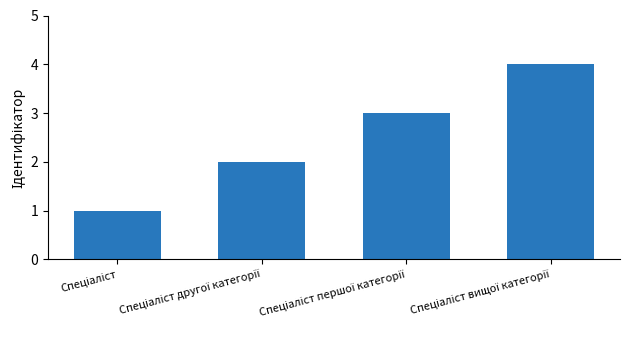

What is the sum of all values?

10